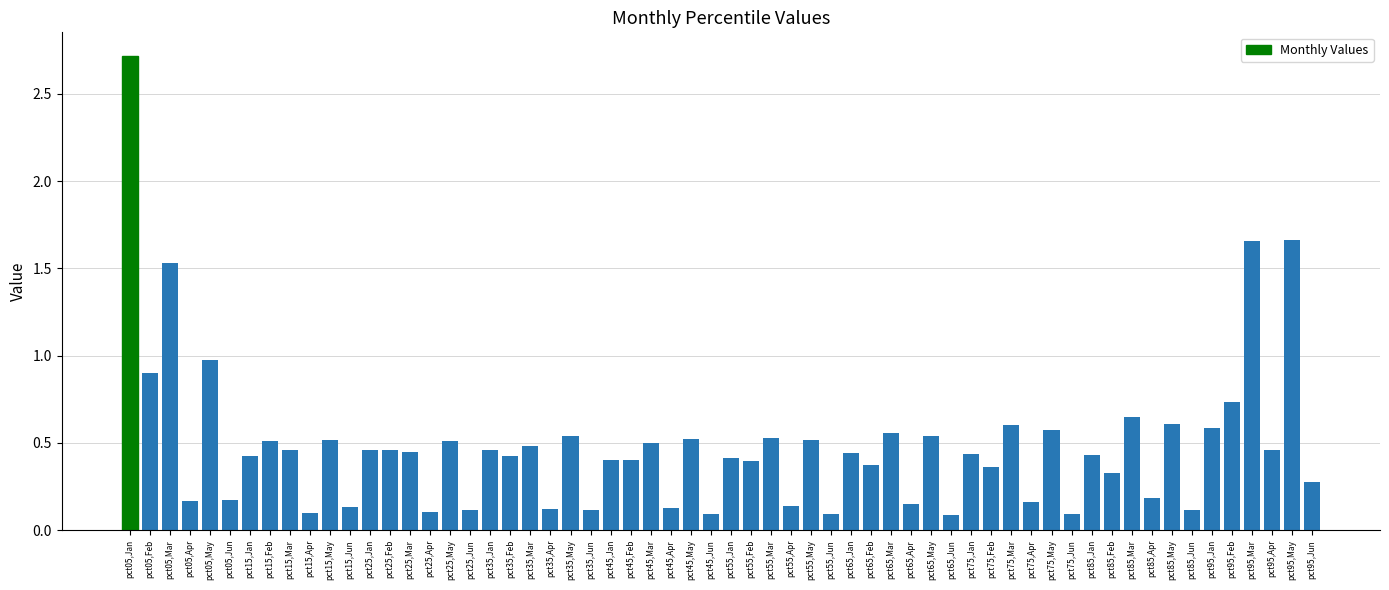

Which category has the highest value across all series?

pct05,Jan